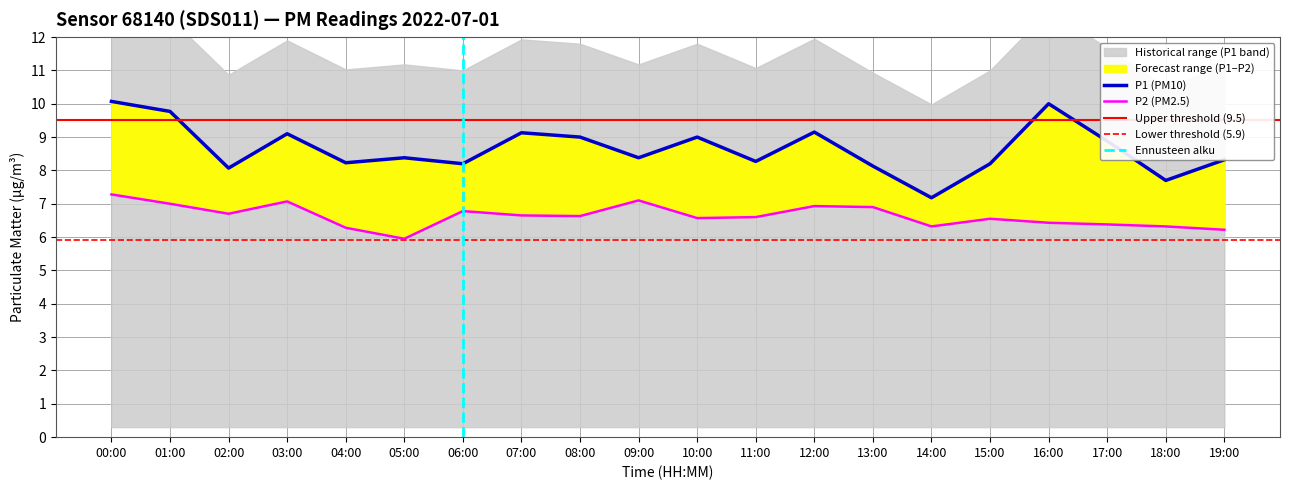

What is the total value across all series at 18:00?

14.0